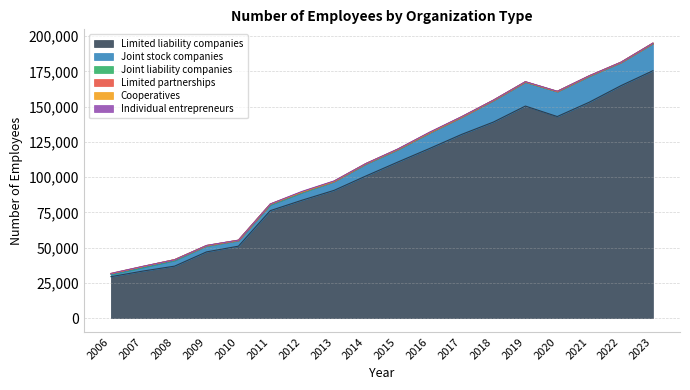

What is the sum of the Joint liability companies values at 2007 and 2017?

793